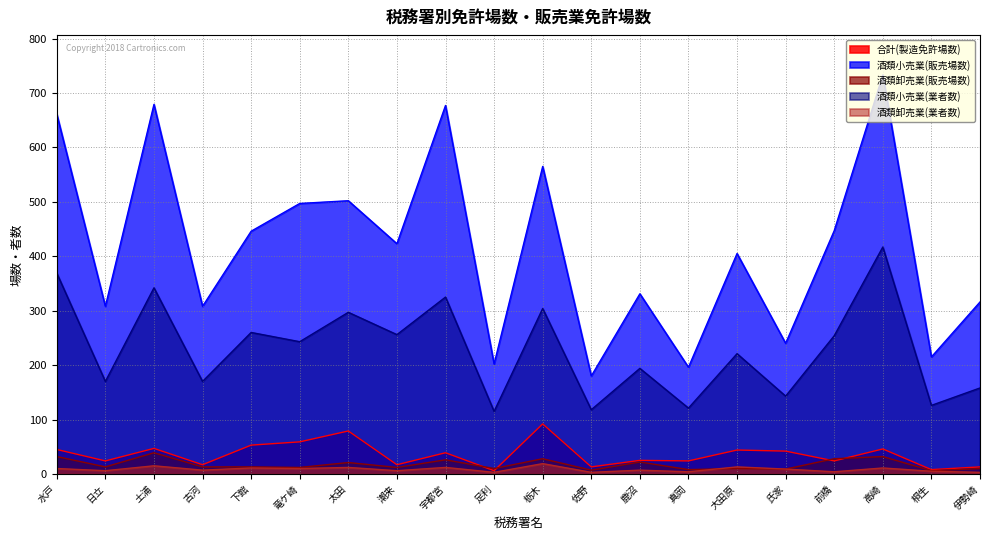

True or false: 合計(製造免許場数) has a value of 45 at 鹿沼.

False